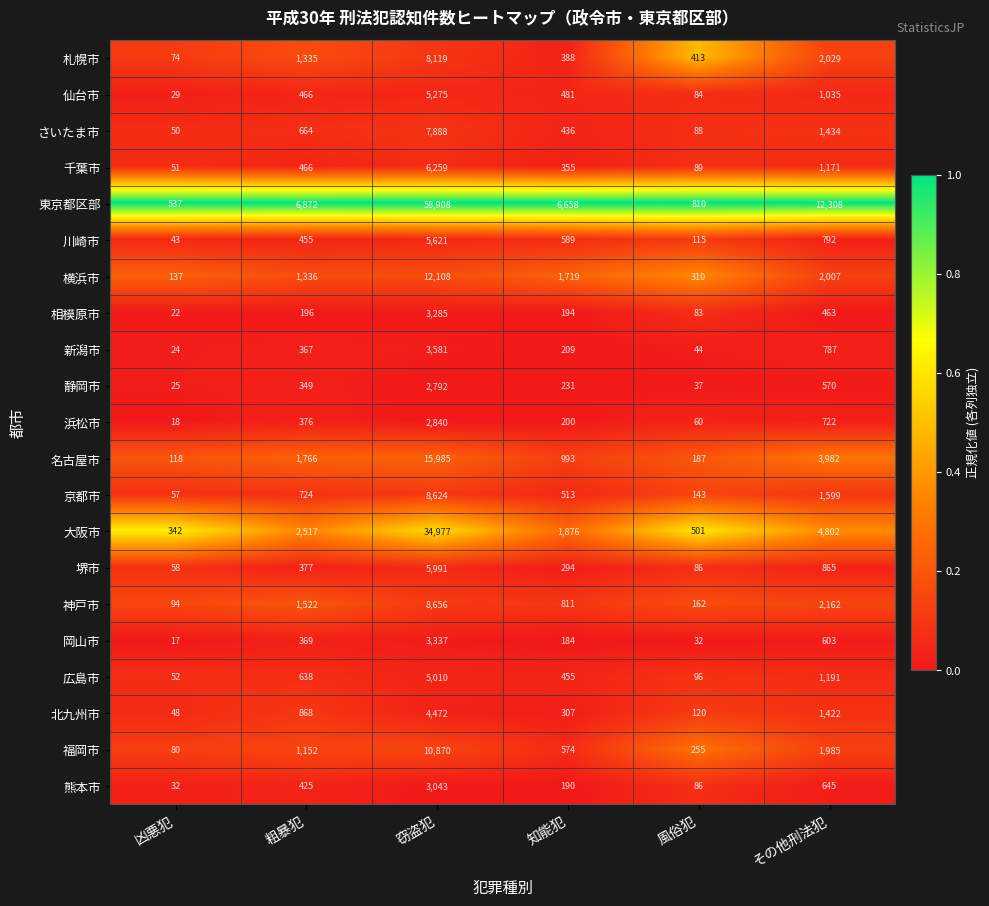

Which series has the largest total across all categories?

東京都区部